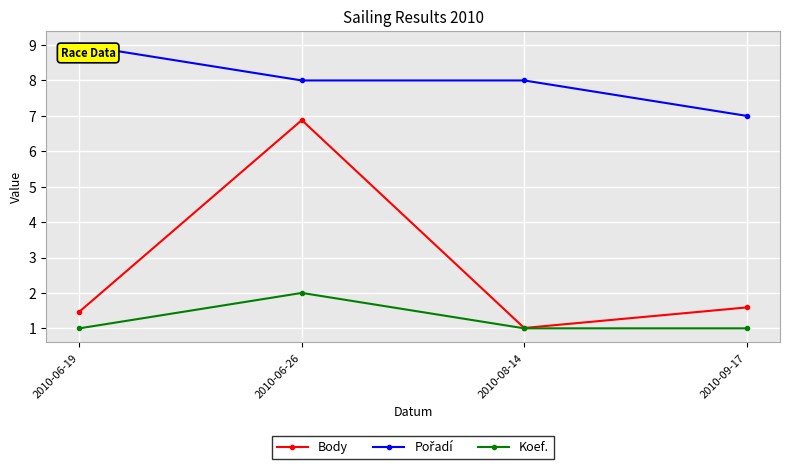

The value of Koef. at 2010-08-14 is 0.2. True or false?

False